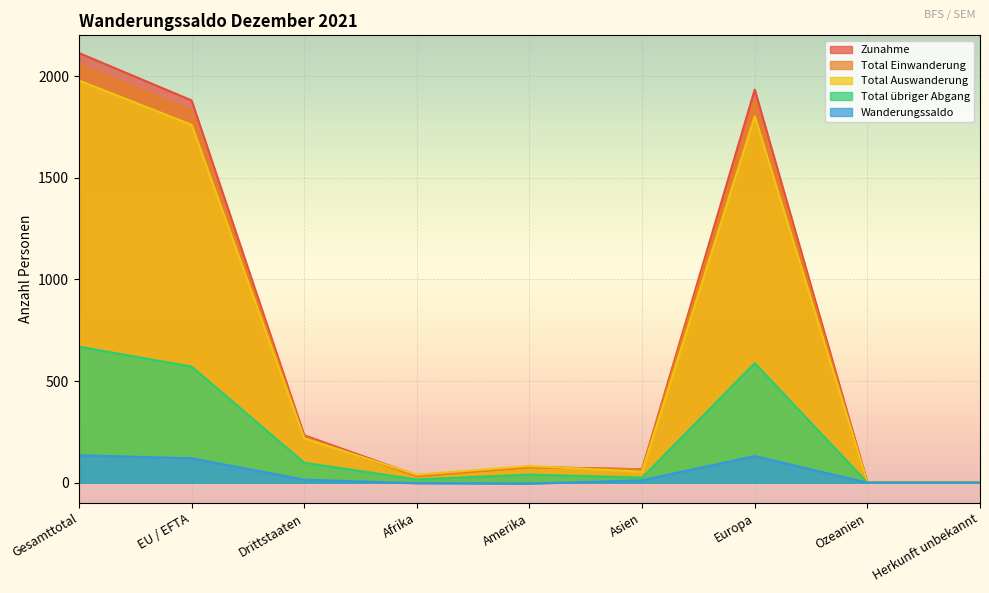

Does the chart display data point markers on the line(s)?

No